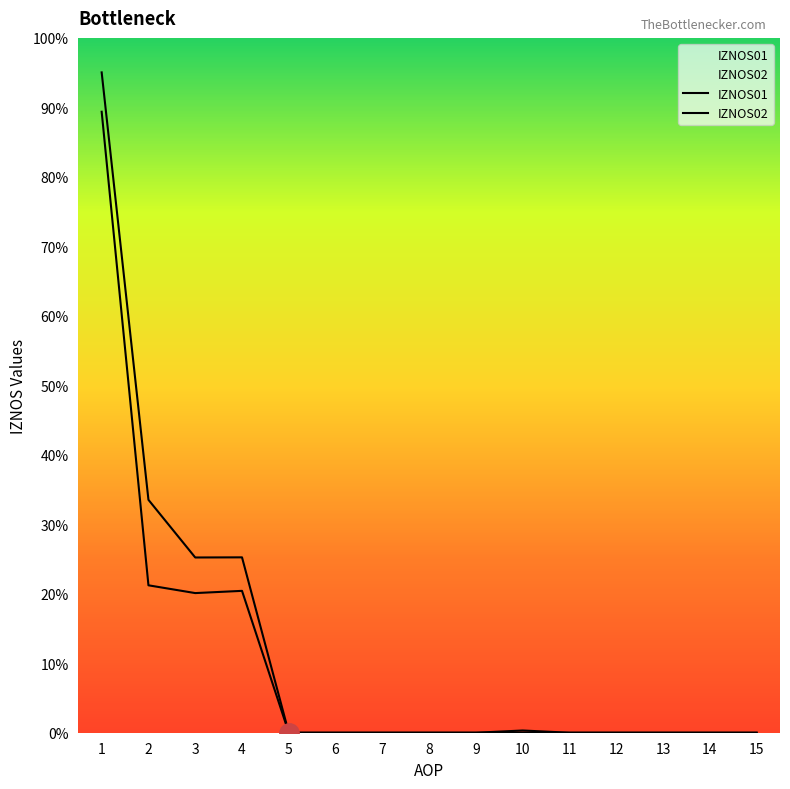

What are all the series names shown in the legend?

IZNOS01, IZNOS02